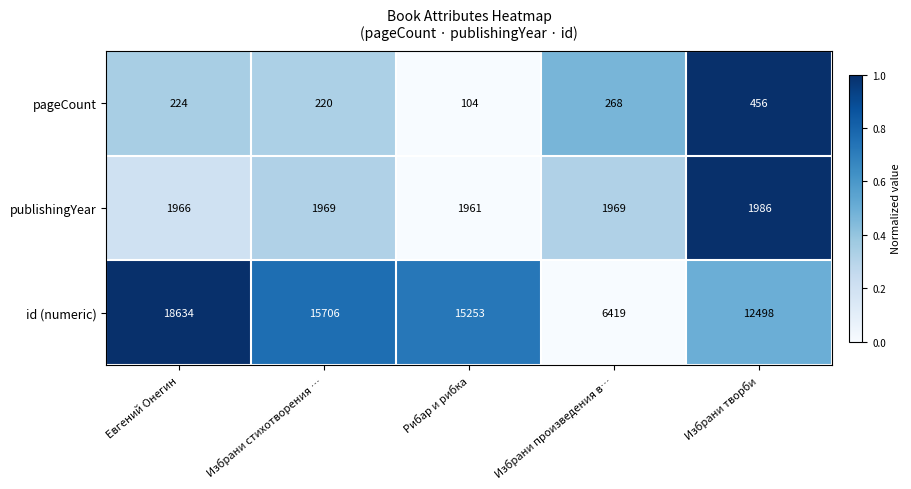

Is it true that pageCount equals 104 at Рибар и рибка?

True